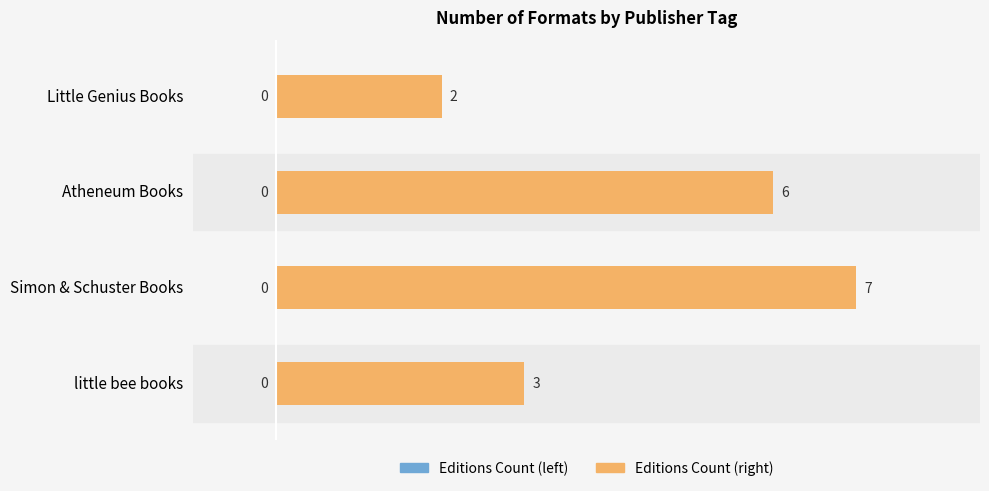

At which label is the value closest to 4?

little bee books